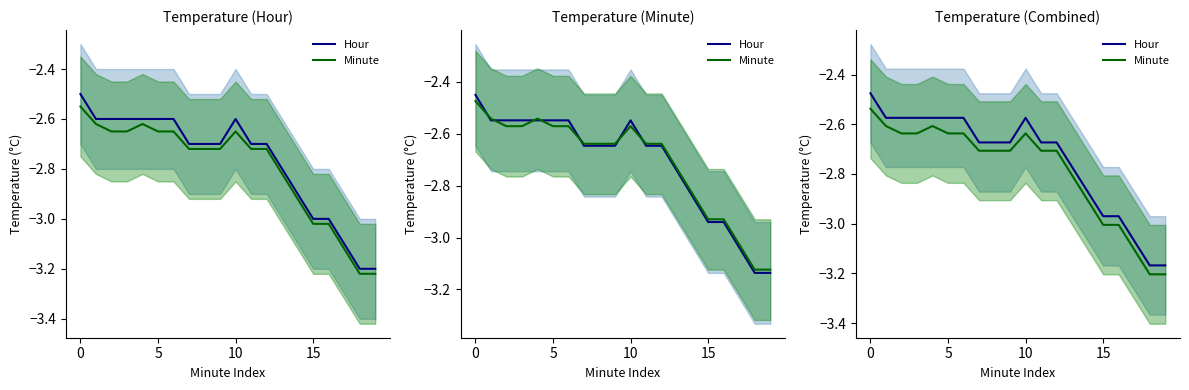

What is the label of the 4th point from the right?

16